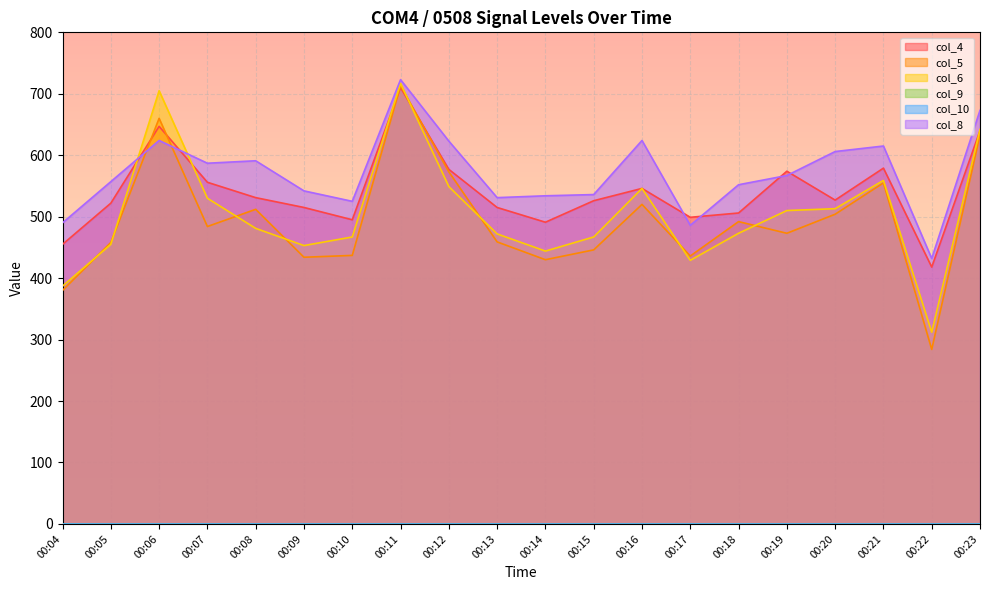

The col_4 series shows 158 at 00:04. True or false?

False